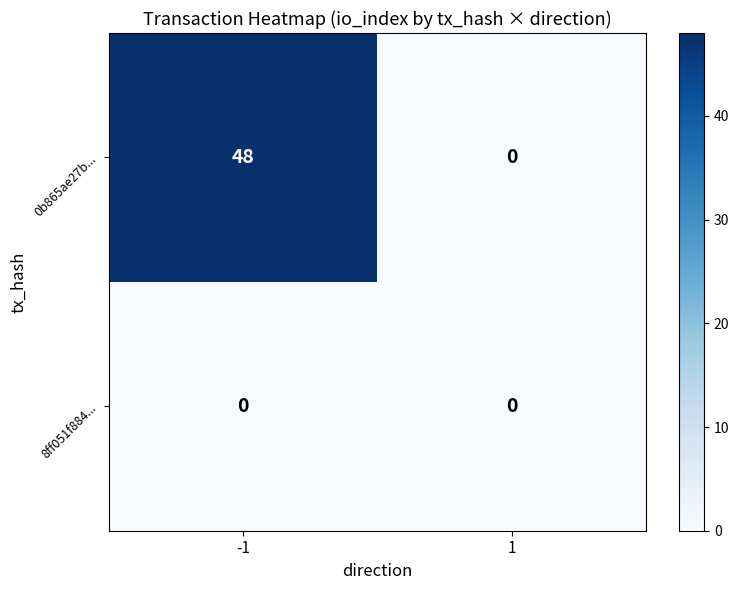

List the series in order of their overall mean, highest first.

0b865ae27b..., 8ff051f884...